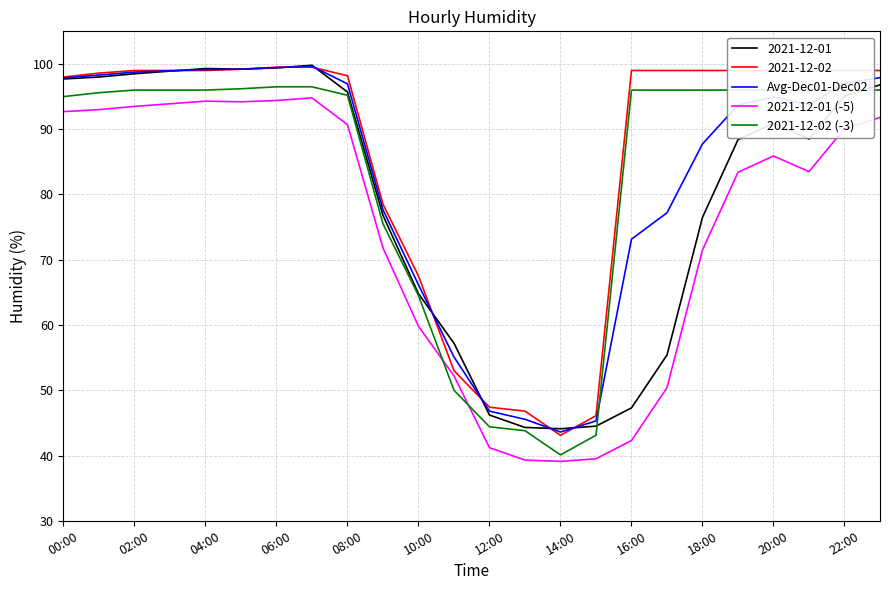

How many times do 2021-12-01 (-5) and 2021-12-02 (-3) cross each other?

2